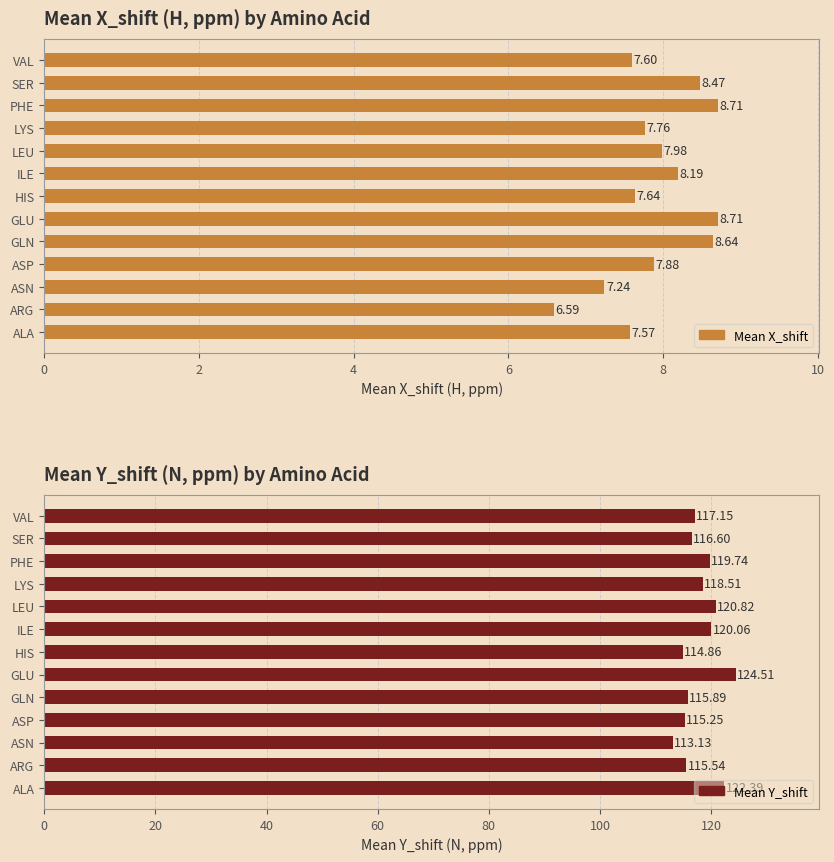

How many groups of bars are there?

13